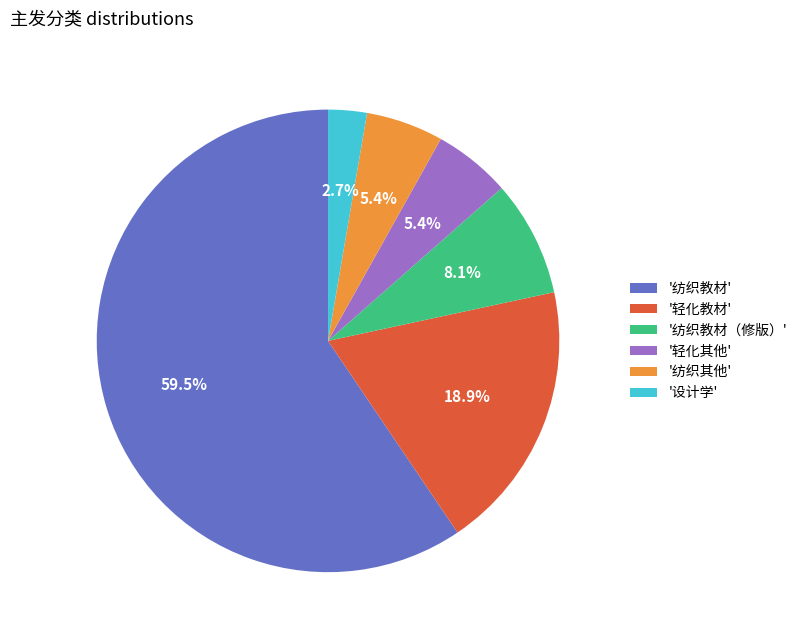

Between '纺织教材' and '纺织教材（修版）', which is larger?

'纺织教材'